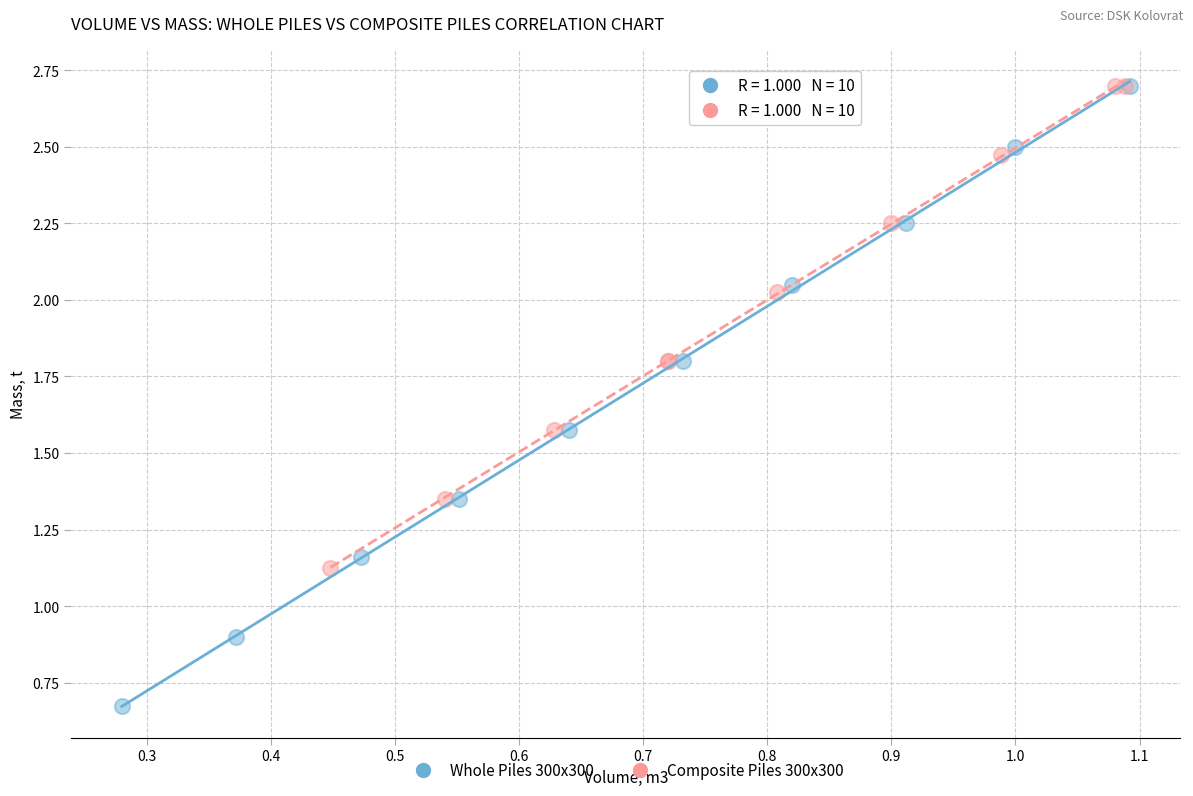

Which series reaches the minimum Y coordinate?

Whole Piles 300x300